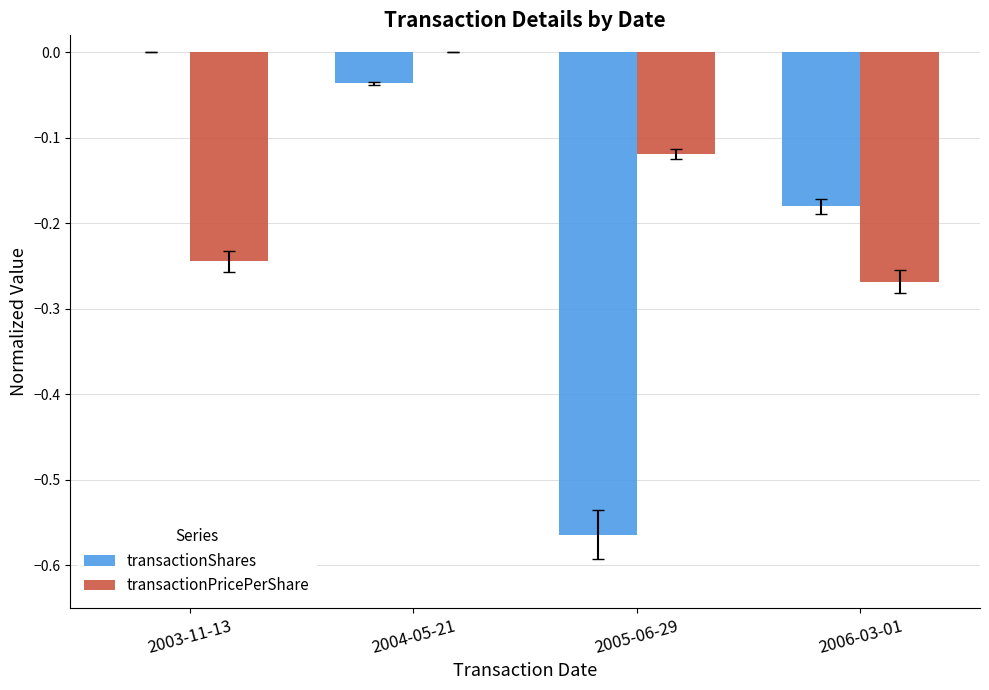

How many series are shown in this chart?

2